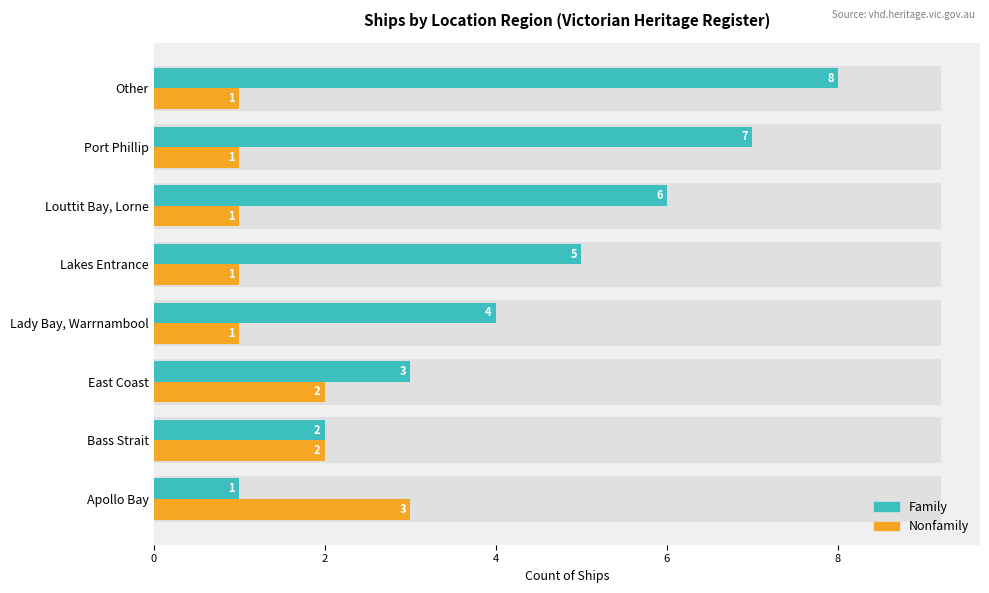

What is the total value across all series at Other?

9